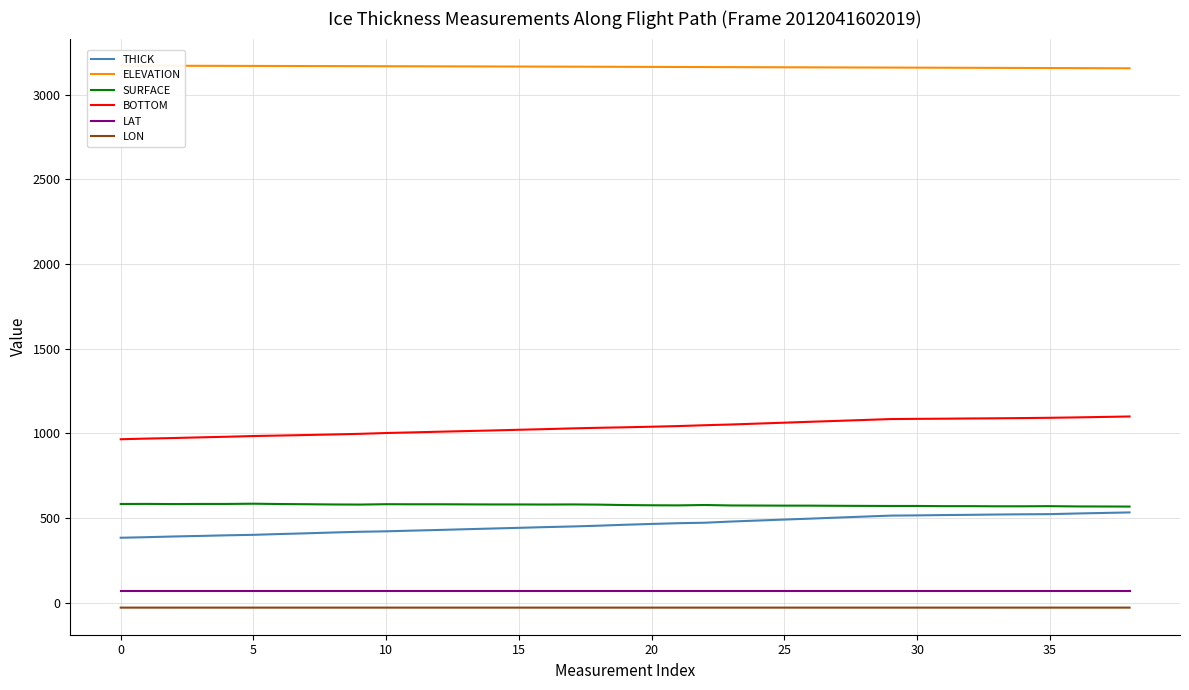

True or false: SURFACE and LON cross at least once.

False